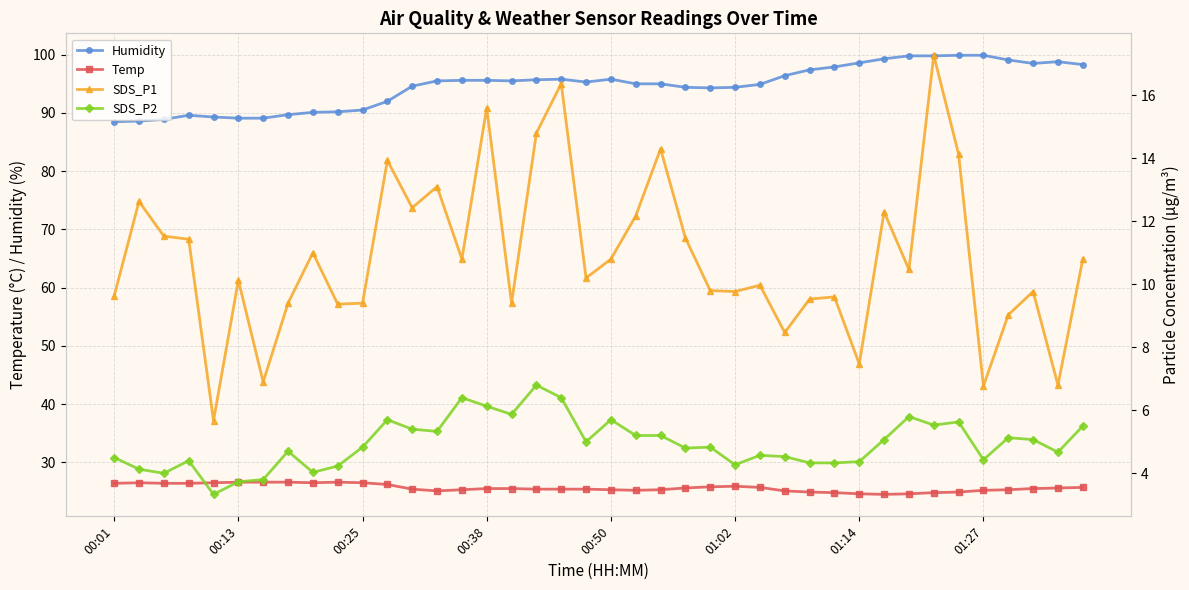

True or false: Temp has more than 2 interior local peaks.

True